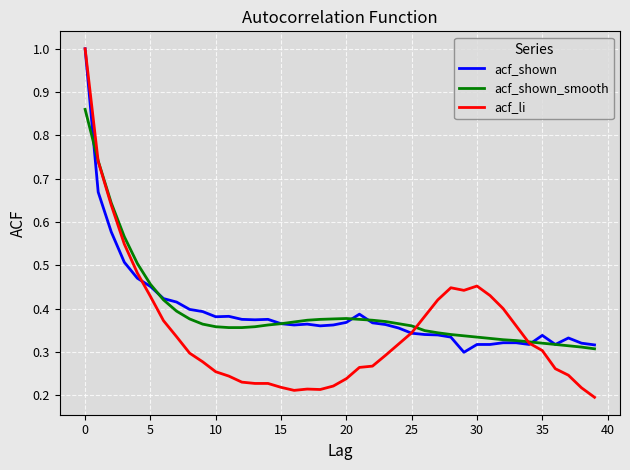

What are all the series names shown in the legend?

acf_shown, acf_shown_smooth, acf_li